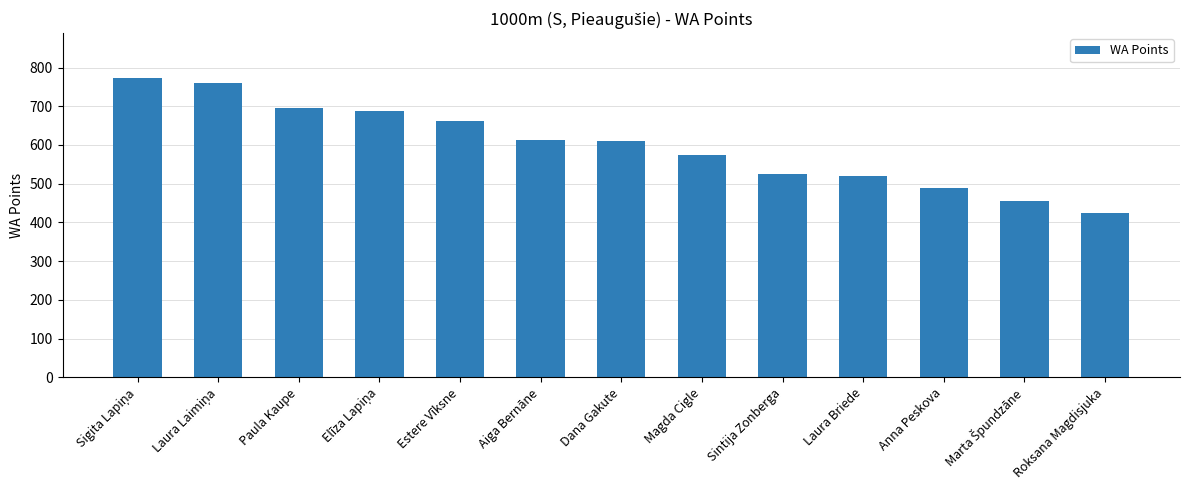

Does the chart contain stacked bars?

No